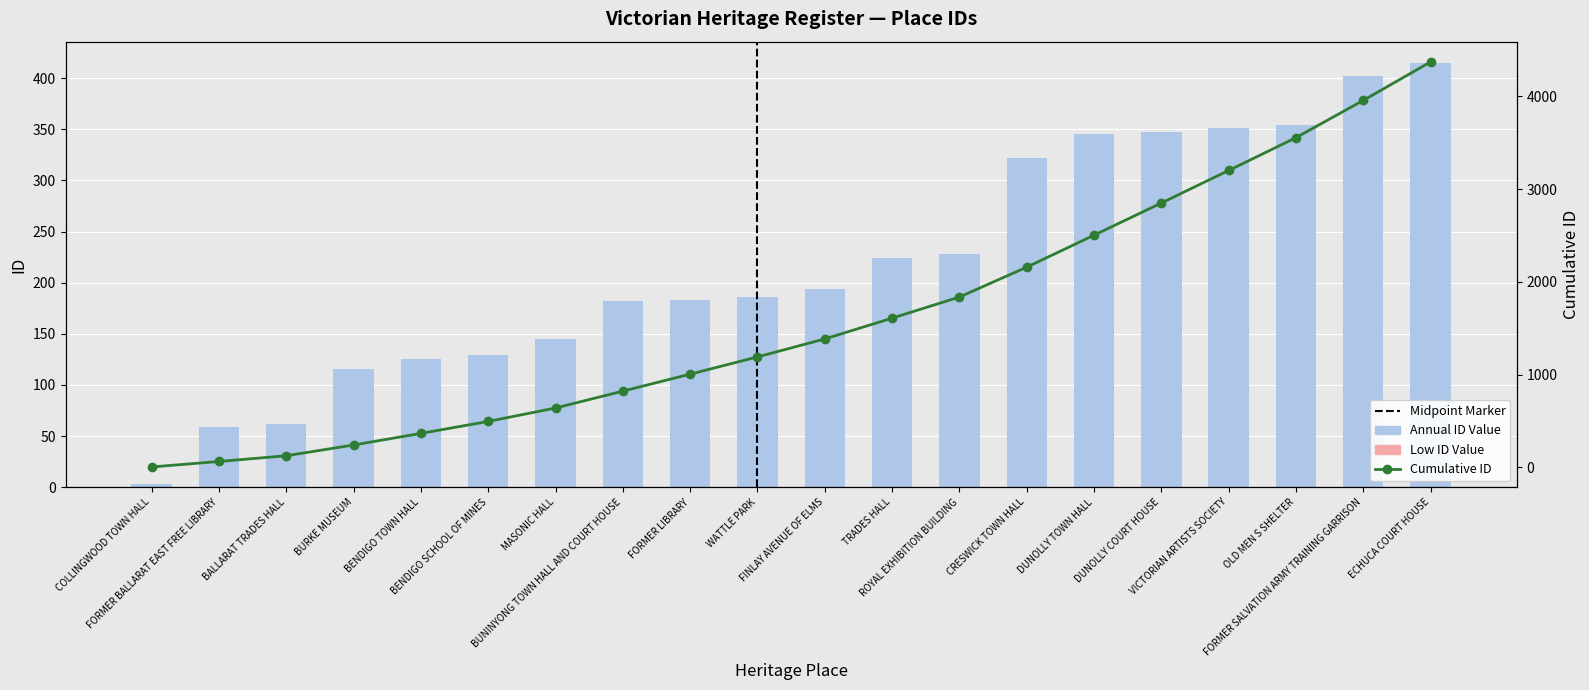

List the labels in order of value, largest first.

ECHUCA COURT HOUSE, FORMER SALVATION ARMY TRAINING GARRISON, OLD MEN S SHELTER, VICTORIAN ARTISTS SOCIETY, DUNOLLY COURT HOUSE, DUNOLLY TOWN HALL, CRESWICK TOWN HALL, ROYAL EXHIBITION BUILDING, TRADES HALL, FINLAY AVENUE OF ELMS, WATTLE PARK, FORMER LIBRARY, BUNINYONG TOWN HALL AND COURT HOUSE, MASONIC HALL, BENDIGO SCHOOL OF MINES, BENDIGO TOWN HALL, BURKE MUSEUM, BALLARAT TRADES HALL, FORMER BALLARAT EAST FREE LIBRARY, COLLINGWOOD TOWN HALL